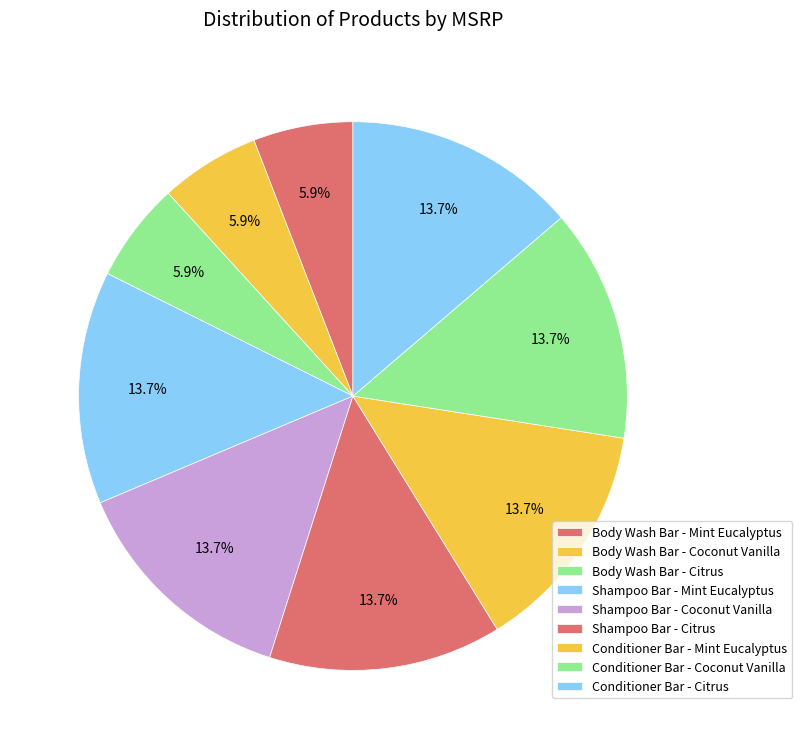

How many segments does this pie chart have?

9